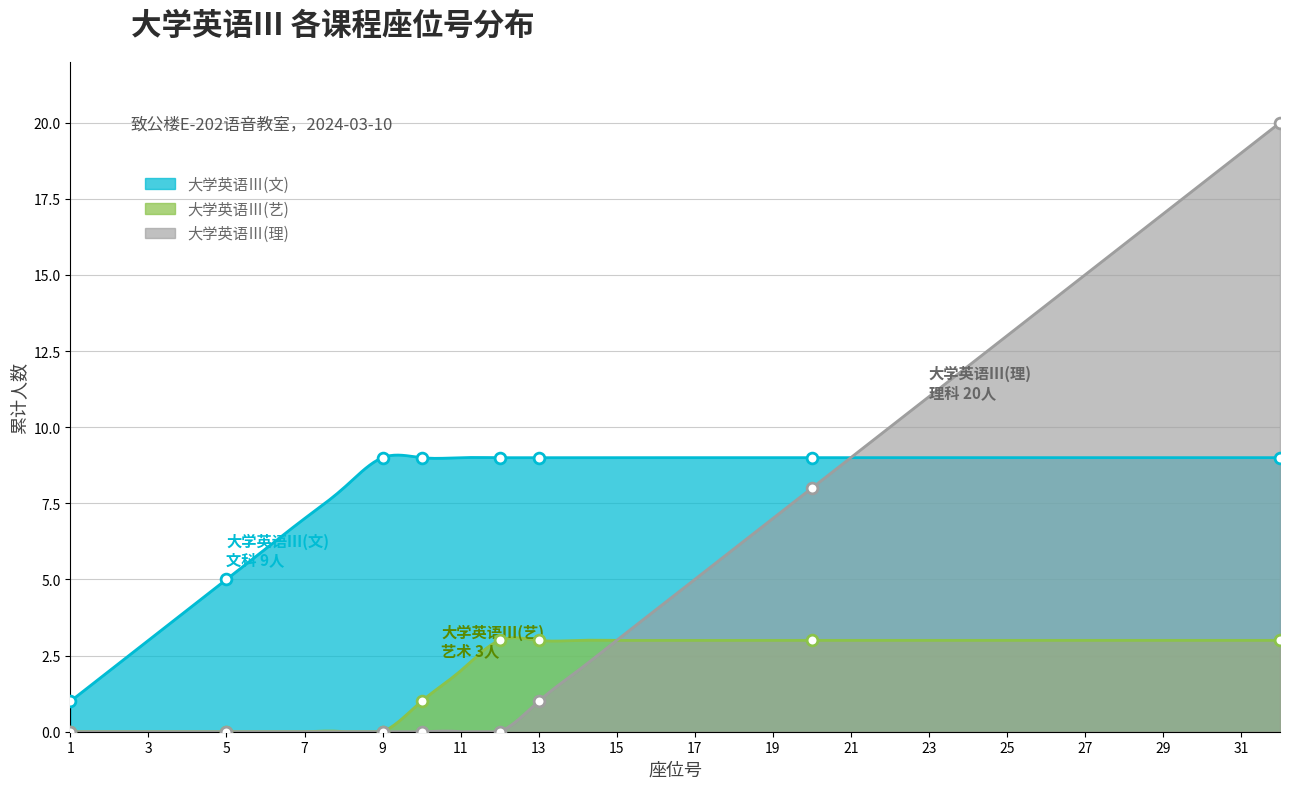

At which category is the sum across all series the highest?

32